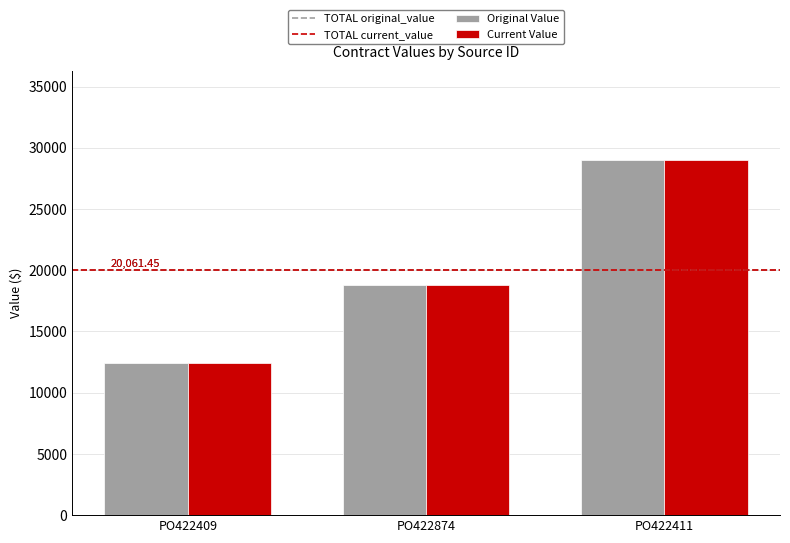

What is the difference between the maximum and second lowest values in the Original Value series?

10257.0